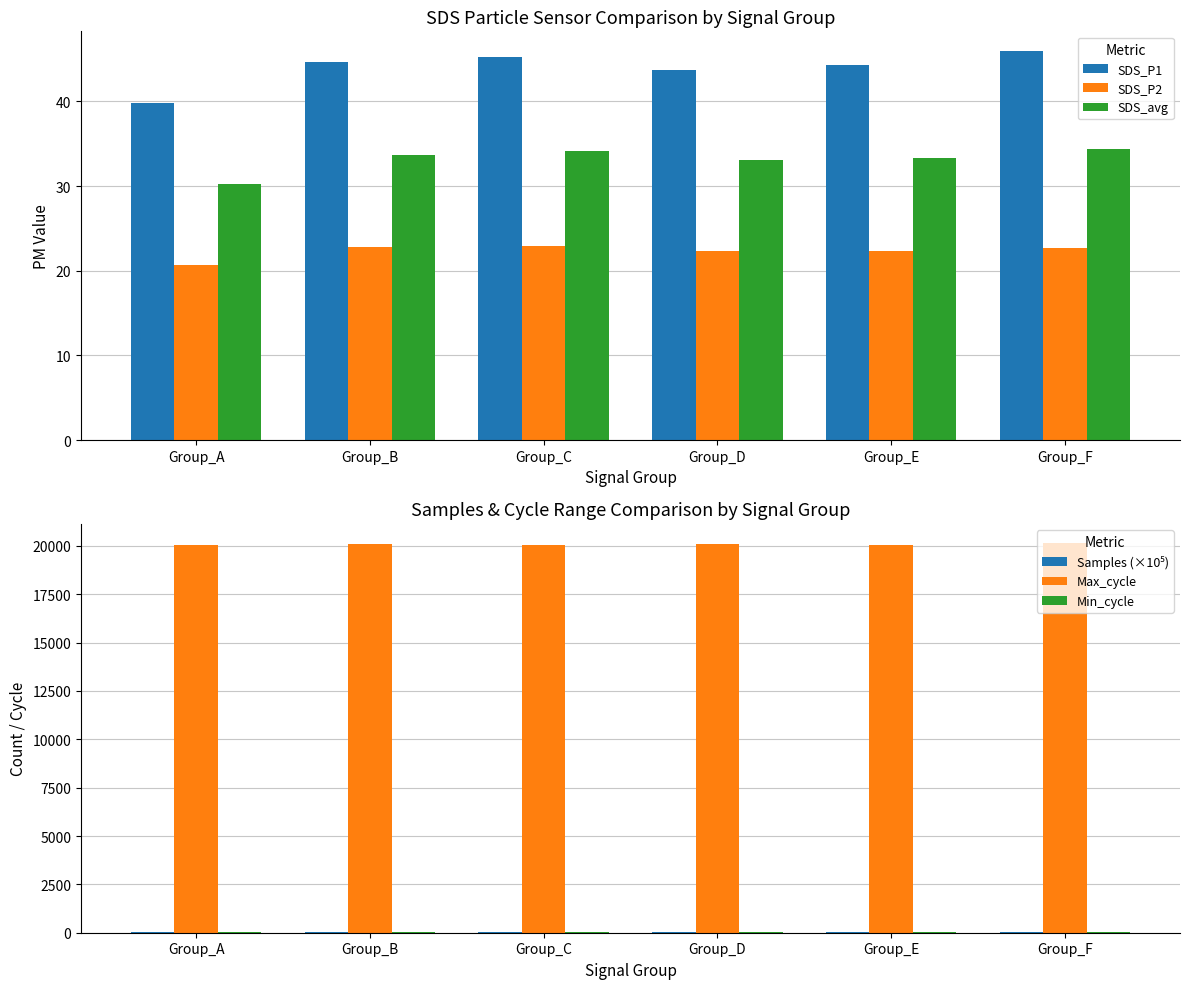

Reading right to left, extract all data points from this chart.

SDS_P1: 46.0	44.2	43.7	45.2	44.7	39.8
SDS_P2: 22.7	22.4	22.4	23.0	22.8	20.7
SDS_avg: 34.3	33.3	33.0	34.1	33.7	30.2
Samples (×10⁵): 48.2	48.2	48.2	48.2	48.2	48.2
Max_cycle: 20134.0	20042.0	20097.0	20039.0	20094.0	20057.0
Min_cycle: 29.0	29.0	29.0	29.0	29.0	29.0